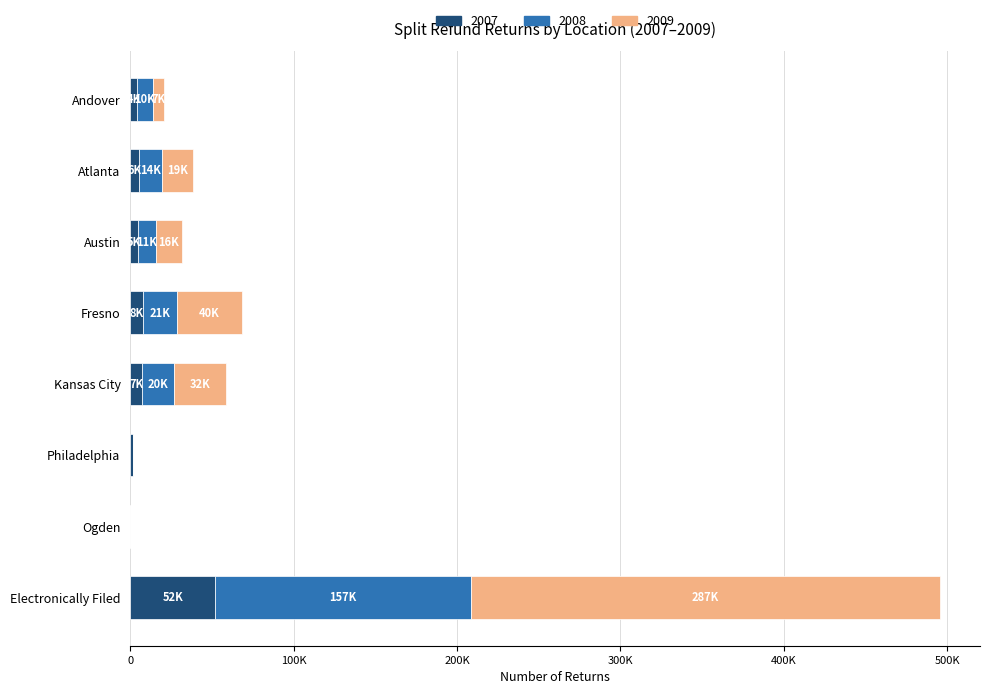

What are all the series names shown in the legend?

2007, 2008, 2009